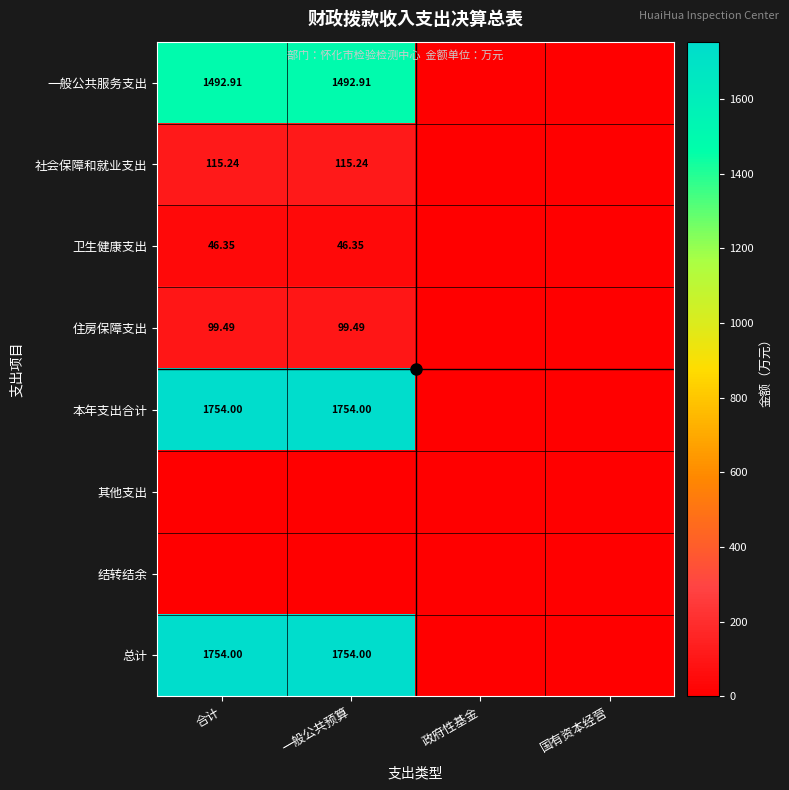

True or false: 住房保障支出 has a value of -39.3 at 政府性基金.

False